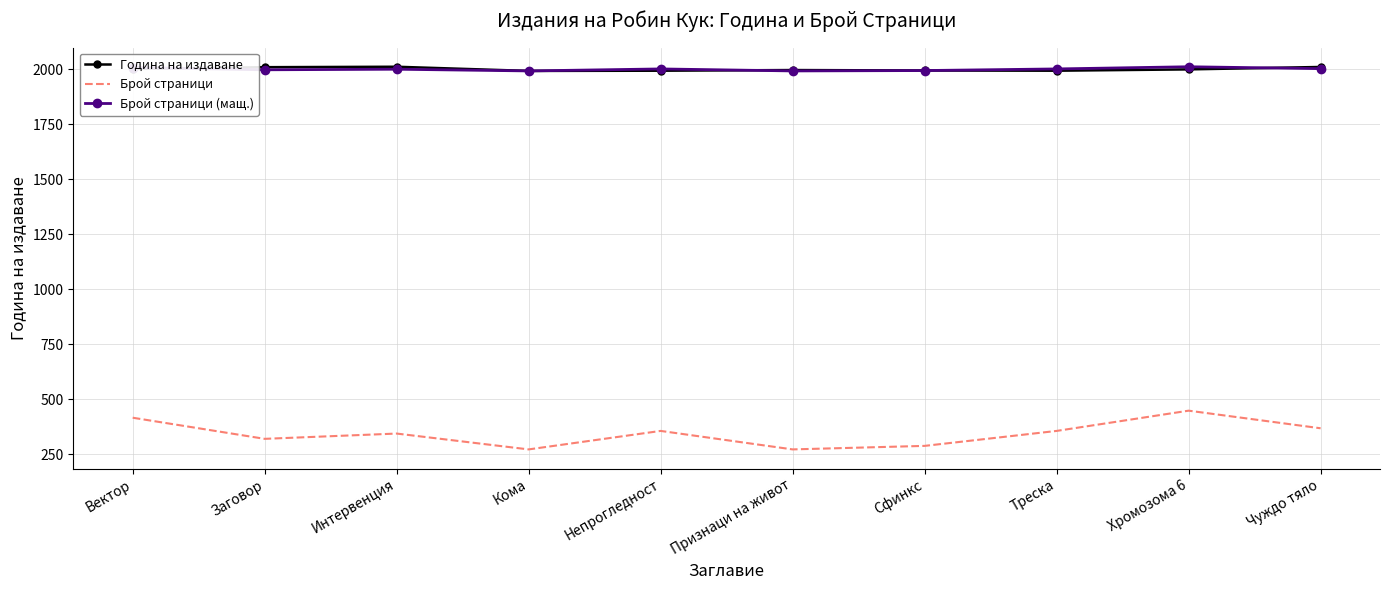

What is the spread (max minus min) of values at Треска?

1645.1